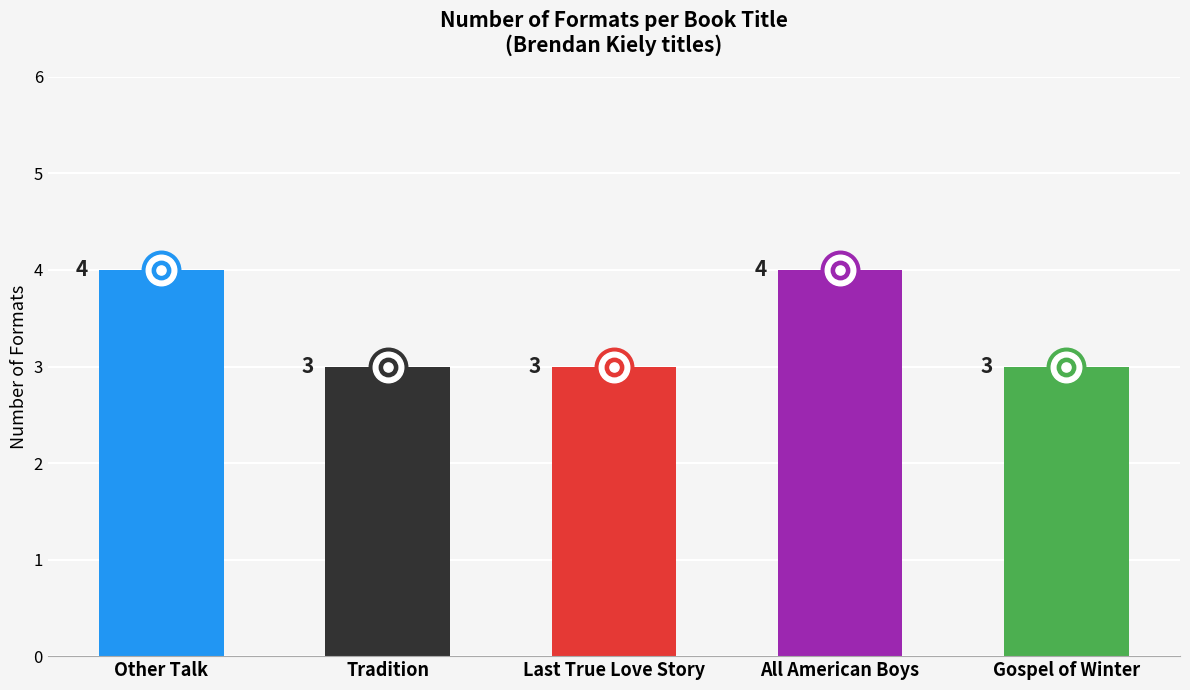

What is the ratio of the value at Other Talk to the value at Last True Love Story?

1.3